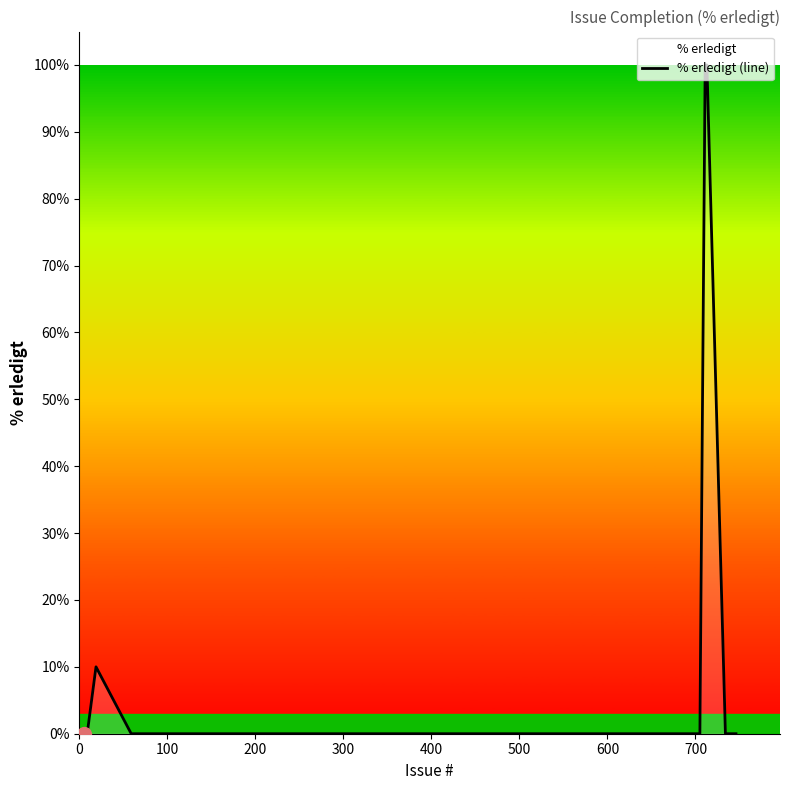

What is the difference between the maximum and minimum values?

100